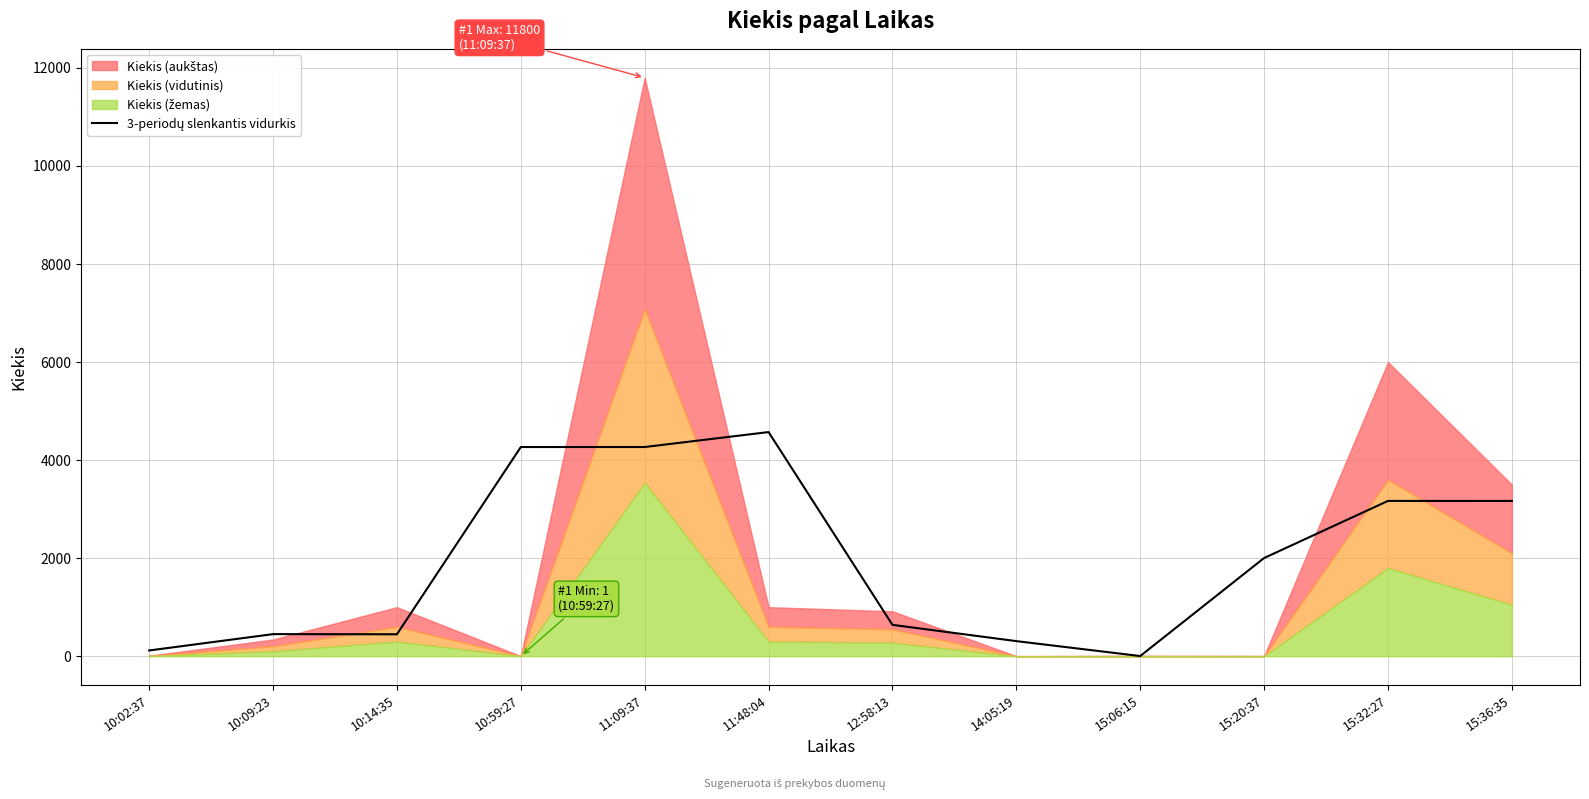

The chart shows a value of 1935.3 at 10:59:27. True or false?

False